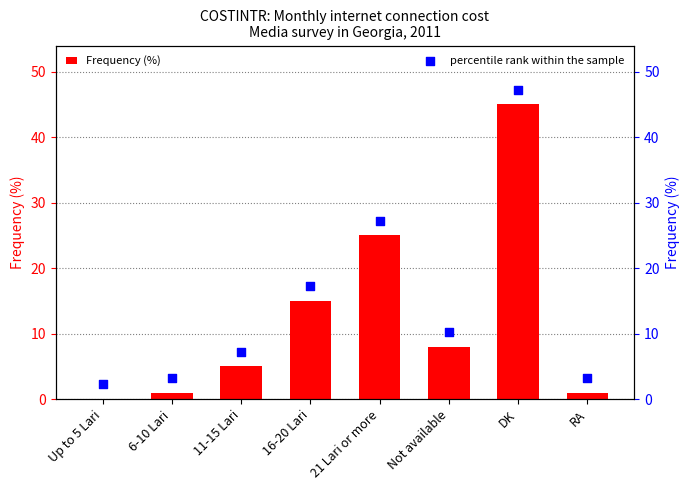

Which series has the largest Y range (max minus min)?

Frequency (%)